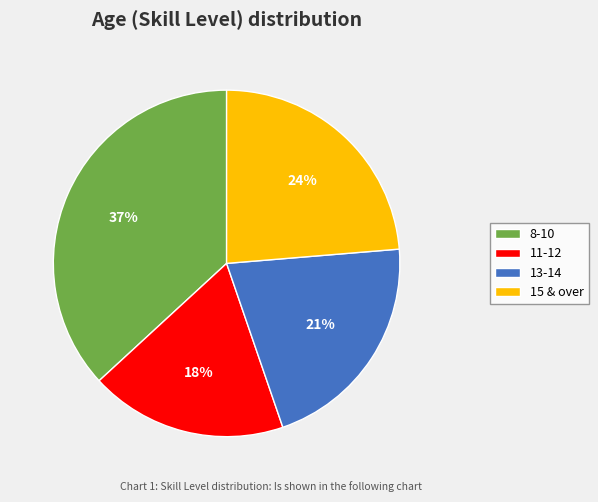

How many segments does this pie chart have?

4